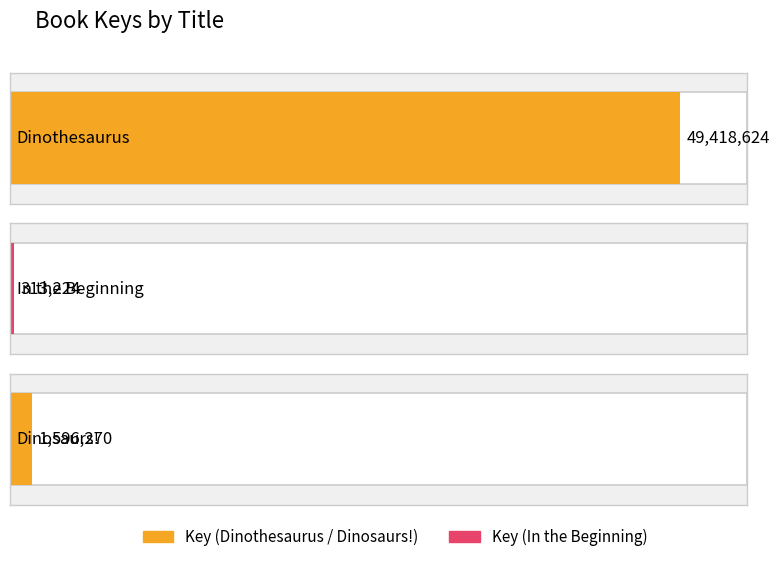

Reading left to right, what are all the values shown in this chart?

49418624	313224	1596270